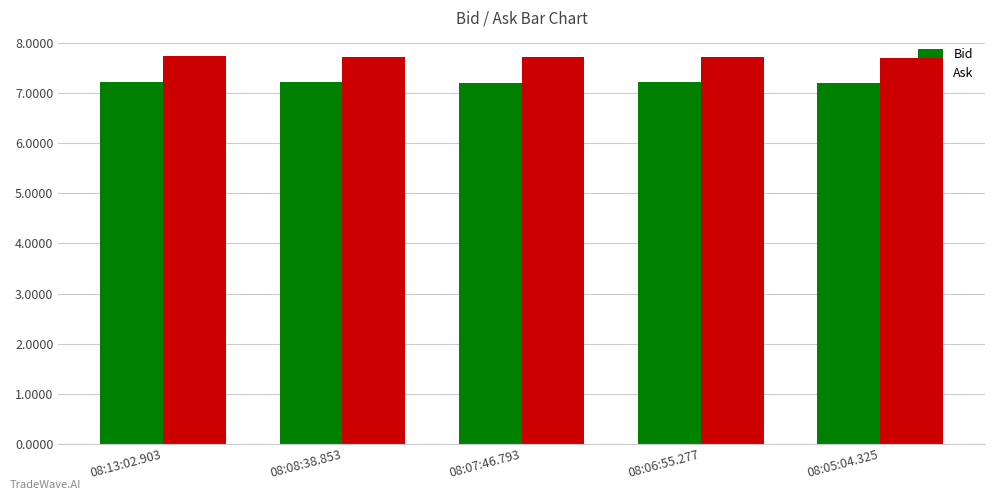

Count the number of data series in this chart.

2